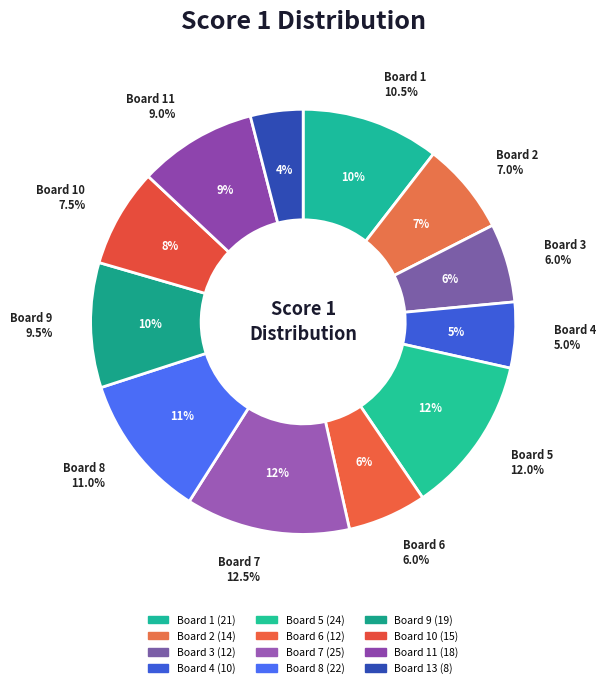

What portion of the pie excludes Board 2?

93.0%